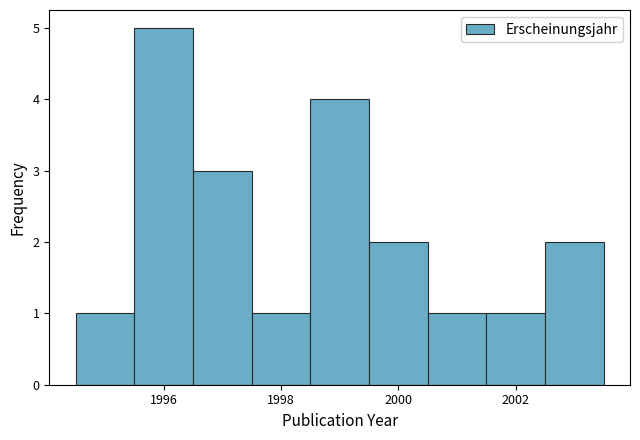

What is the height of the bar covering 2001.5 to 2002.5 on the x-axis? Neither the bar edges nor the heights are printed on the chart, so give them approximately, as read against the axes.

1